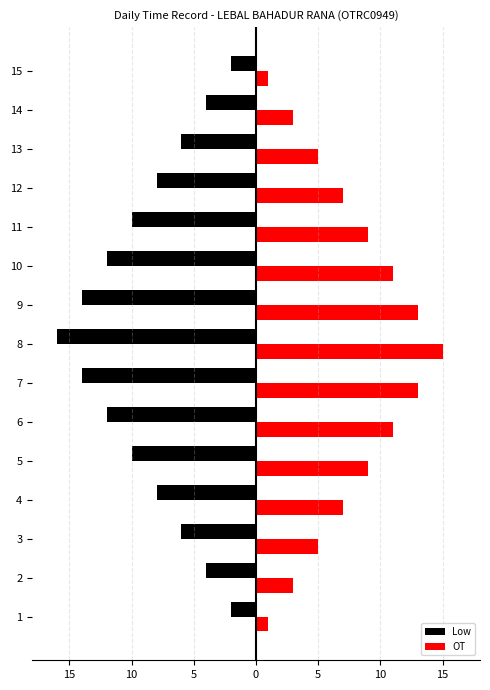

At 15, list the series in order from largest to smallest.

OT, Low